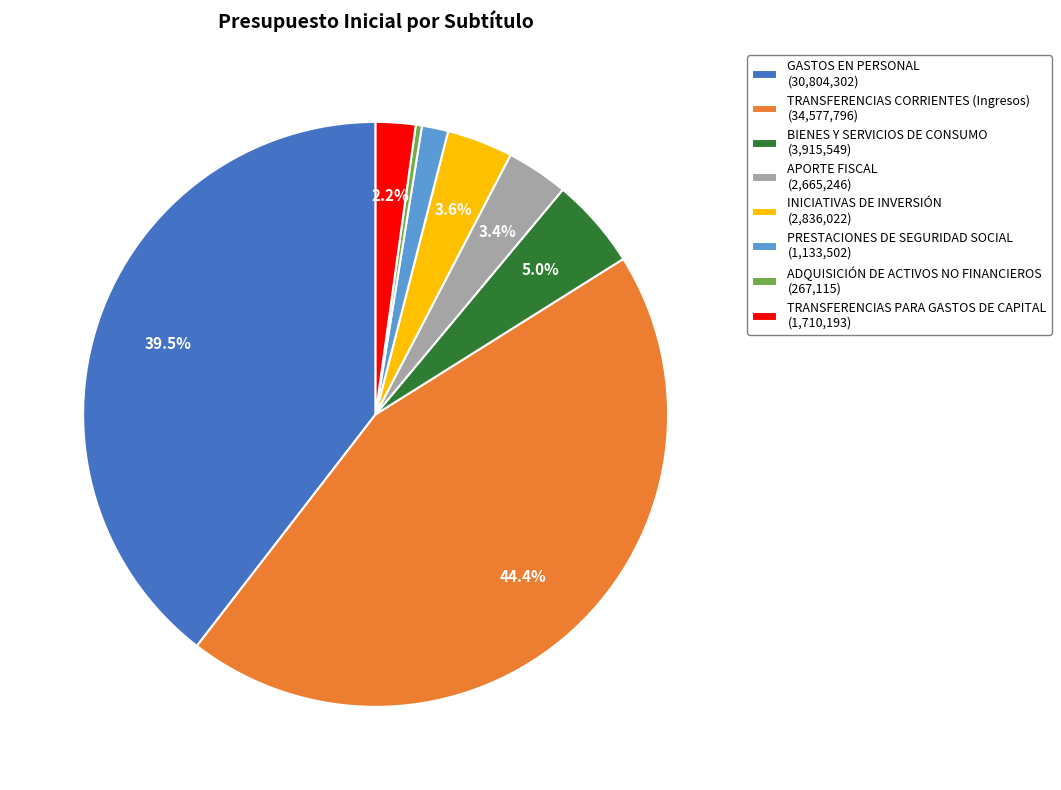

To the nearest percent, what is the difference between the largest and smallest slice percentages?

44%